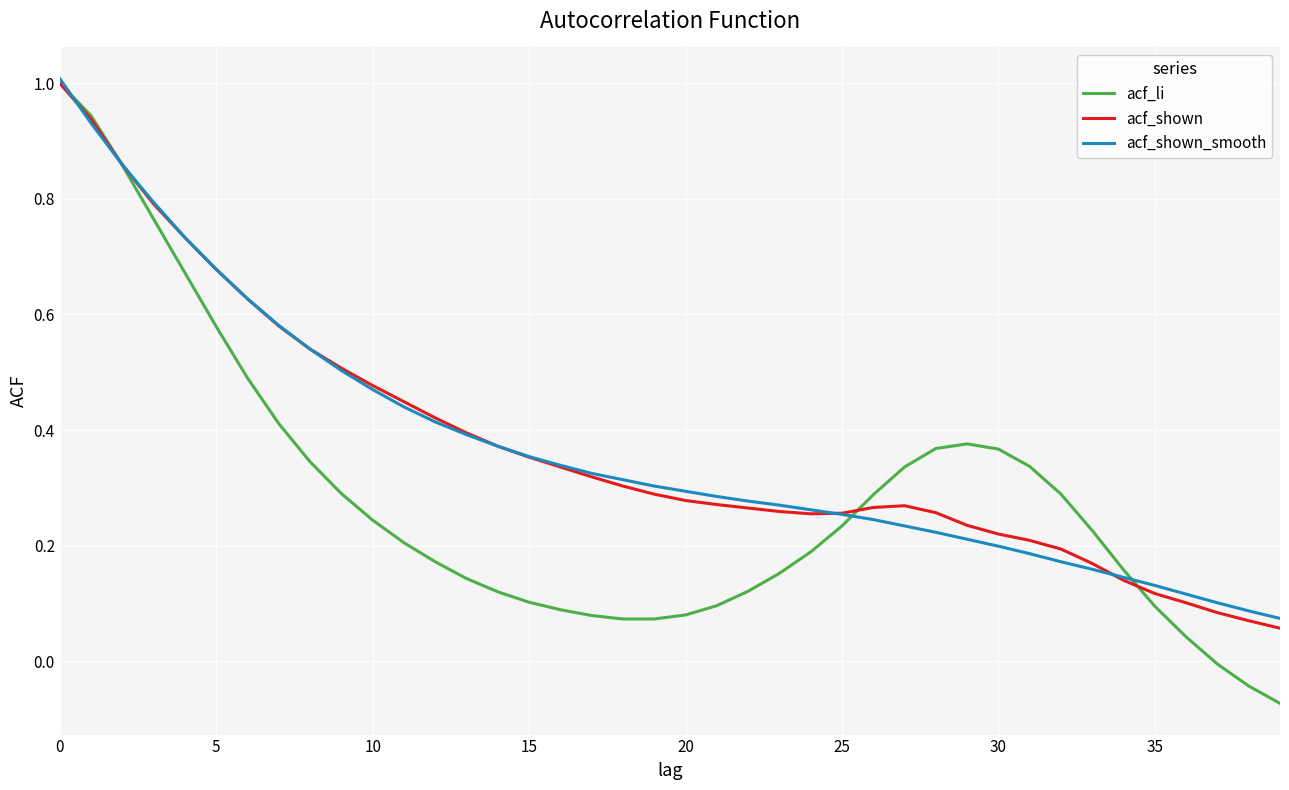

What is the highest value of the acf_shown_smooth series?

1.0